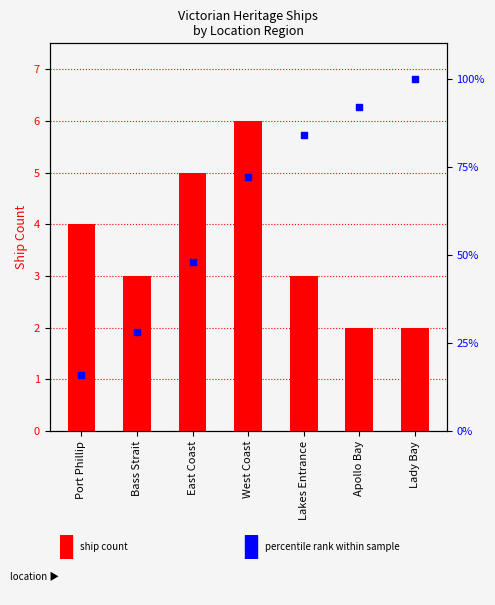

Is the value of count at Apollo Bay greater than the value of percentile rank within region at West Coast?

No